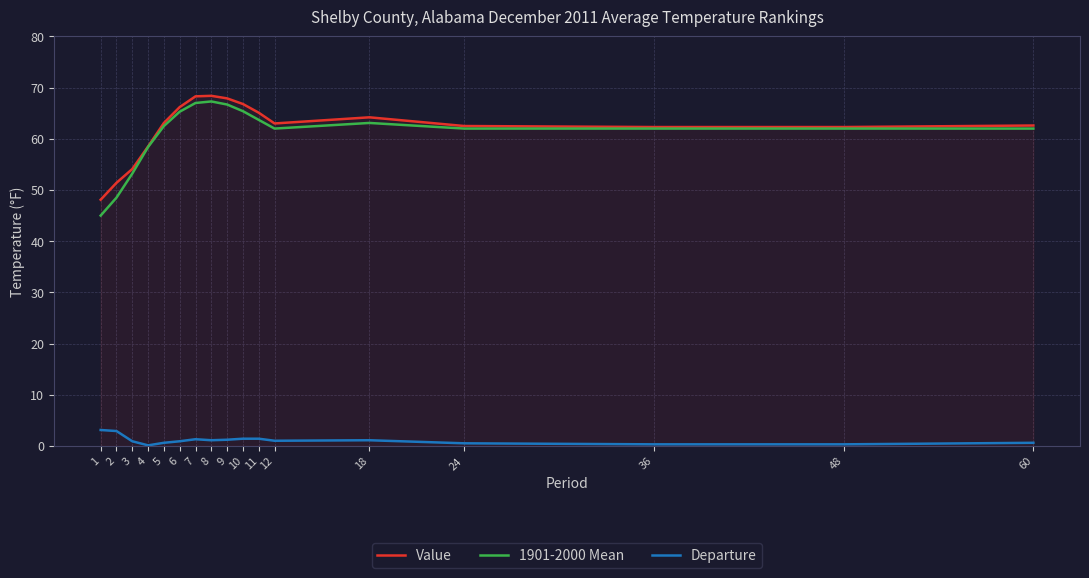

What are all the series names shown in the legend?

Value, 1901-2000 Mean, Departure